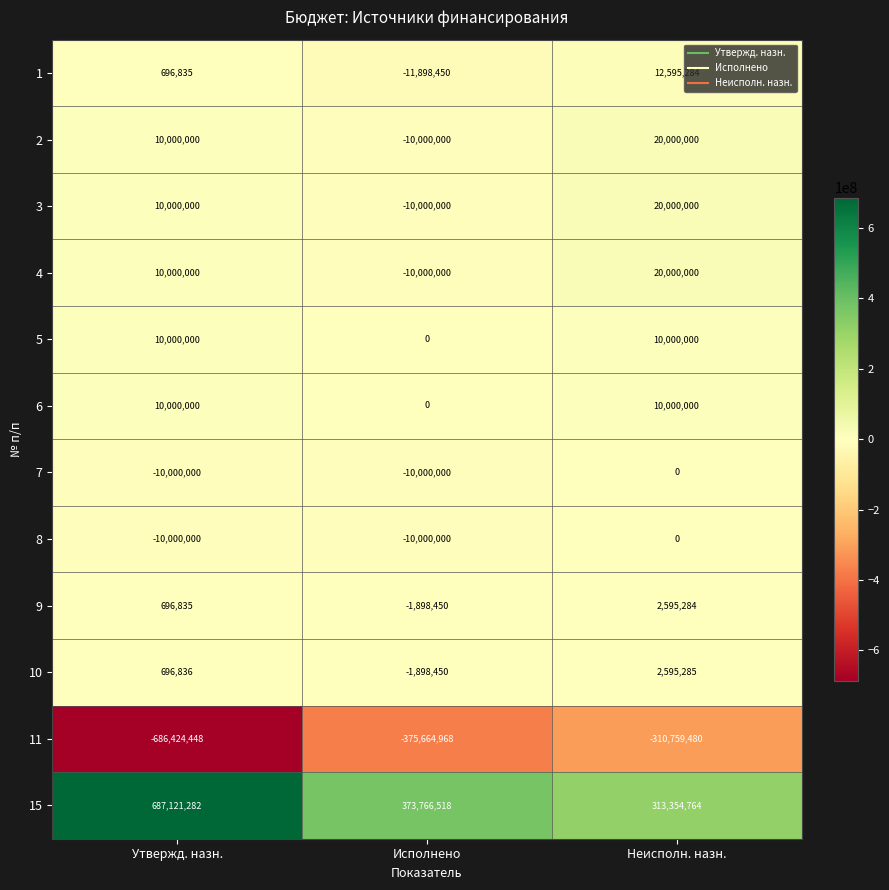

Count the 8 values in the range -10000000 to 0.

3